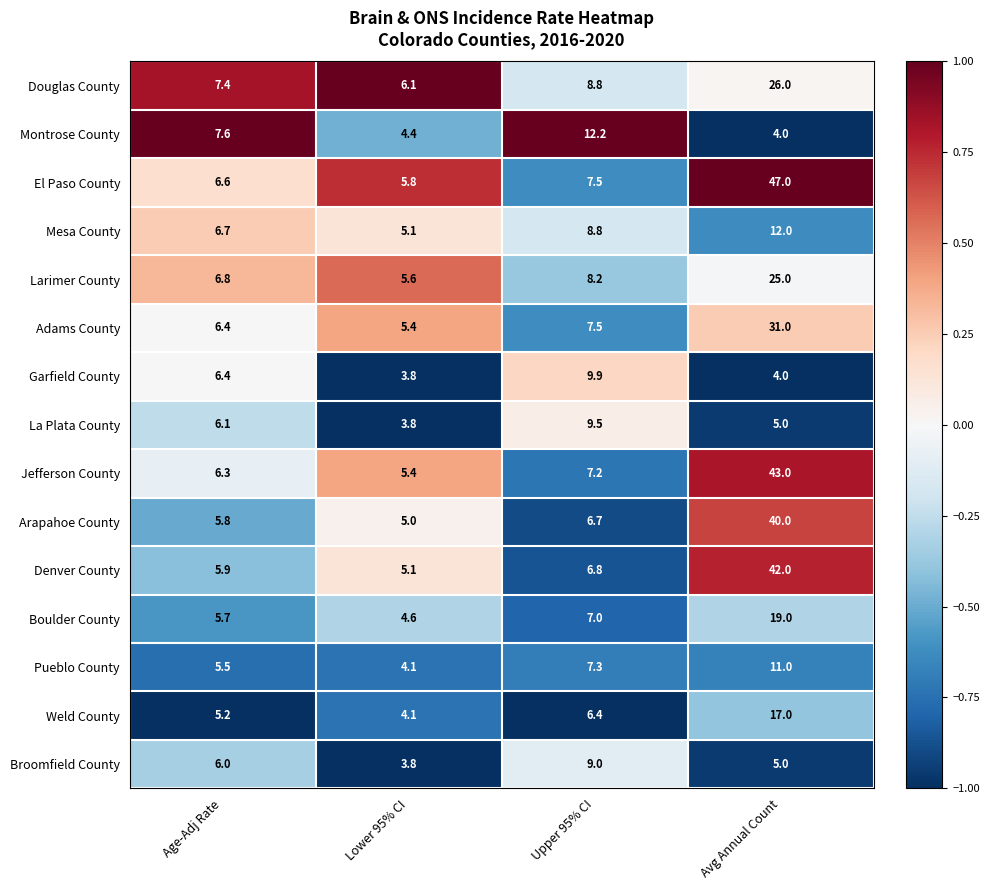

At which category does the chart reach its minimum across all series?

Lower 95% CI